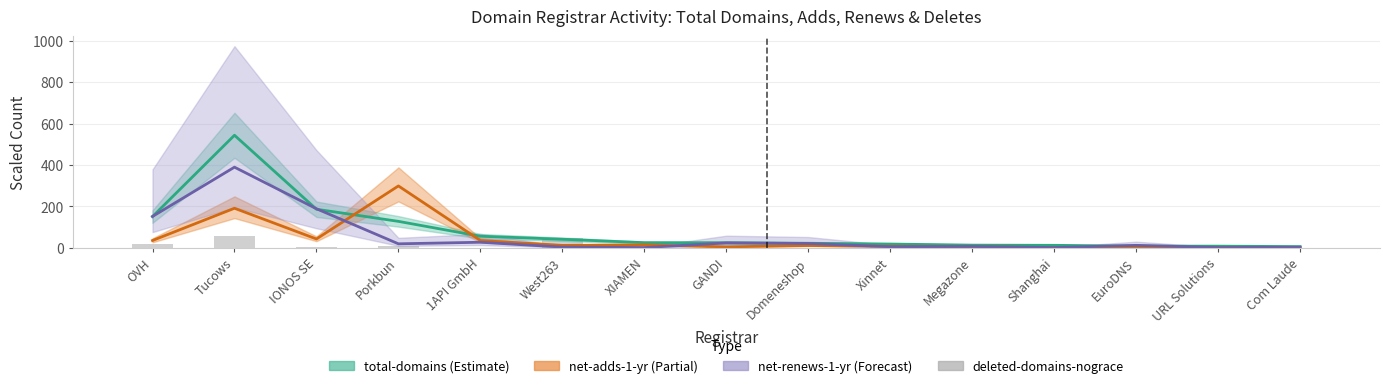

Is it true that the value at Shanghai is 4.4?

False